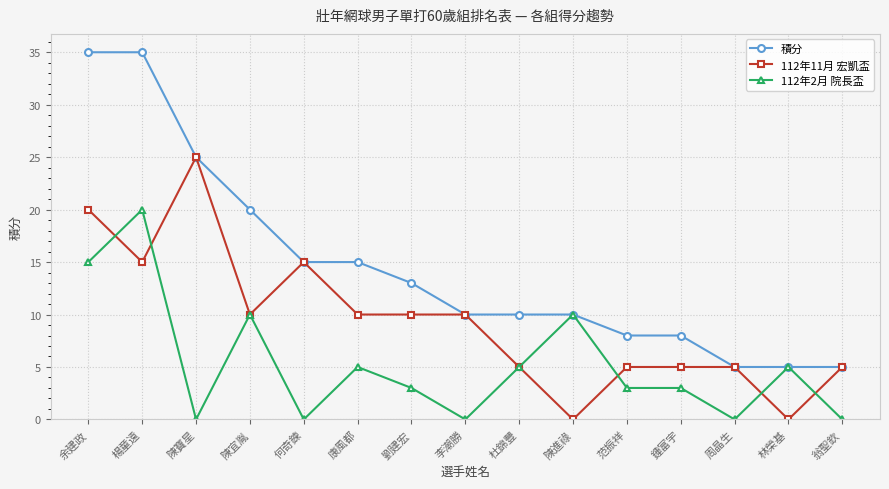

True or false: 112年11月 宏凱盃 has more than 1 points higher than both neighbors.

True